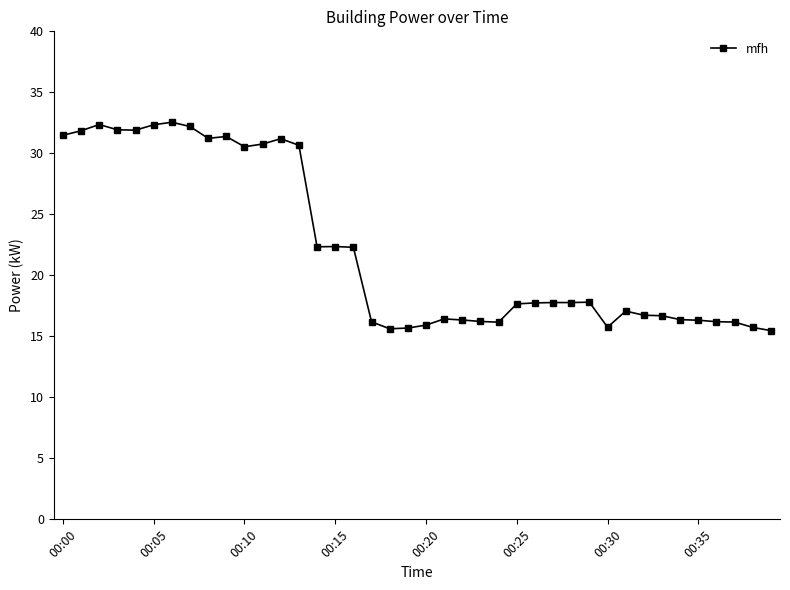

What is the difference between the maximum and minimum values?

17.1